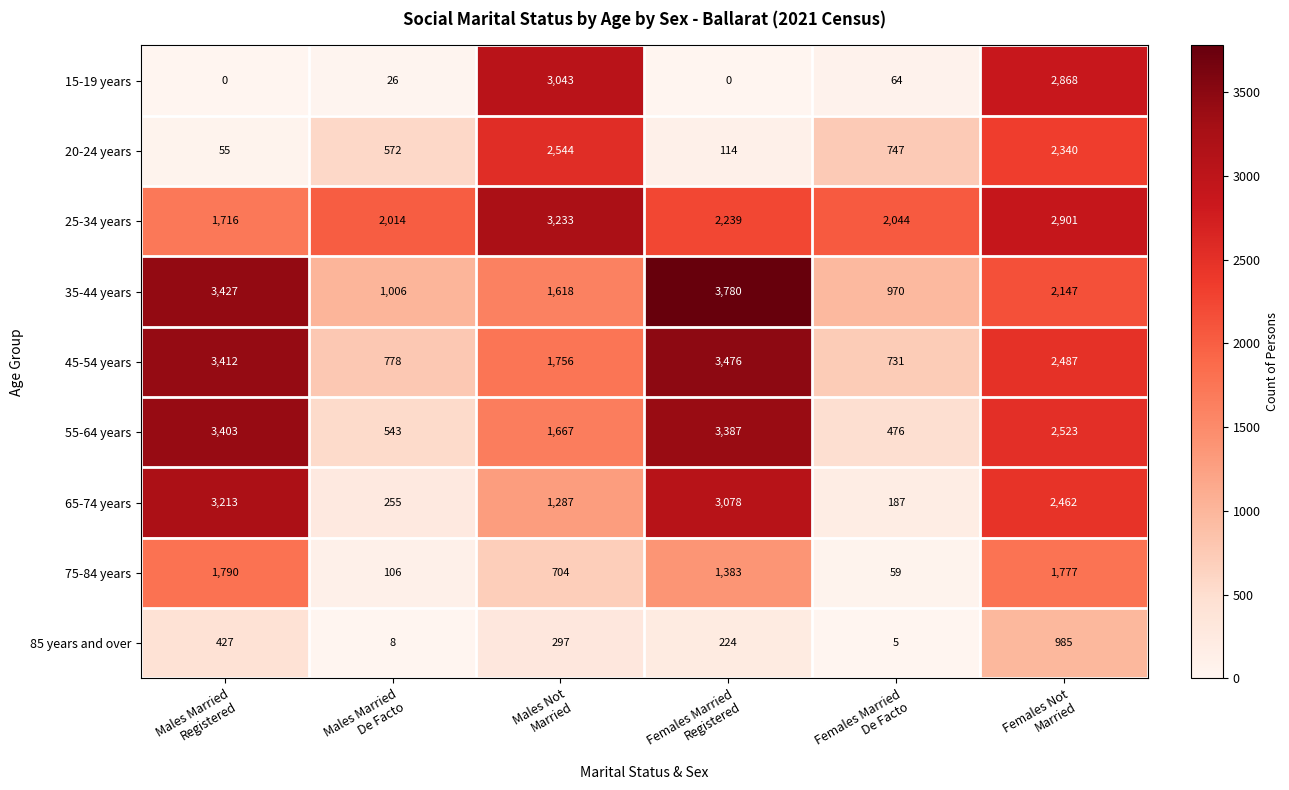

What is the maximum value for 65-74 years?

3213